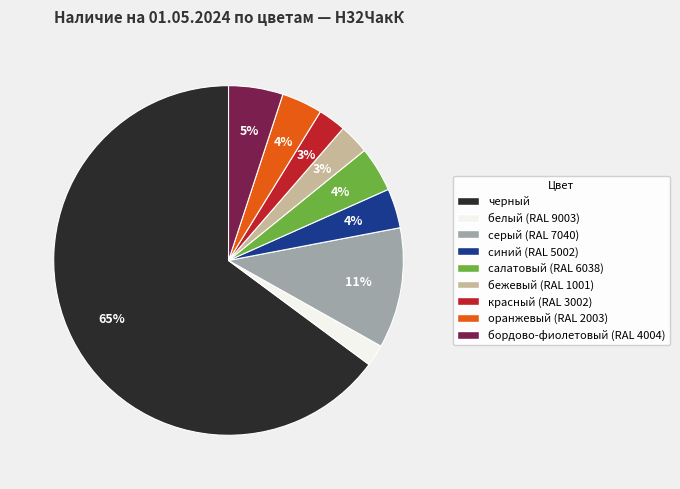

Is there any slice that represents more than half of the pie?

Yes